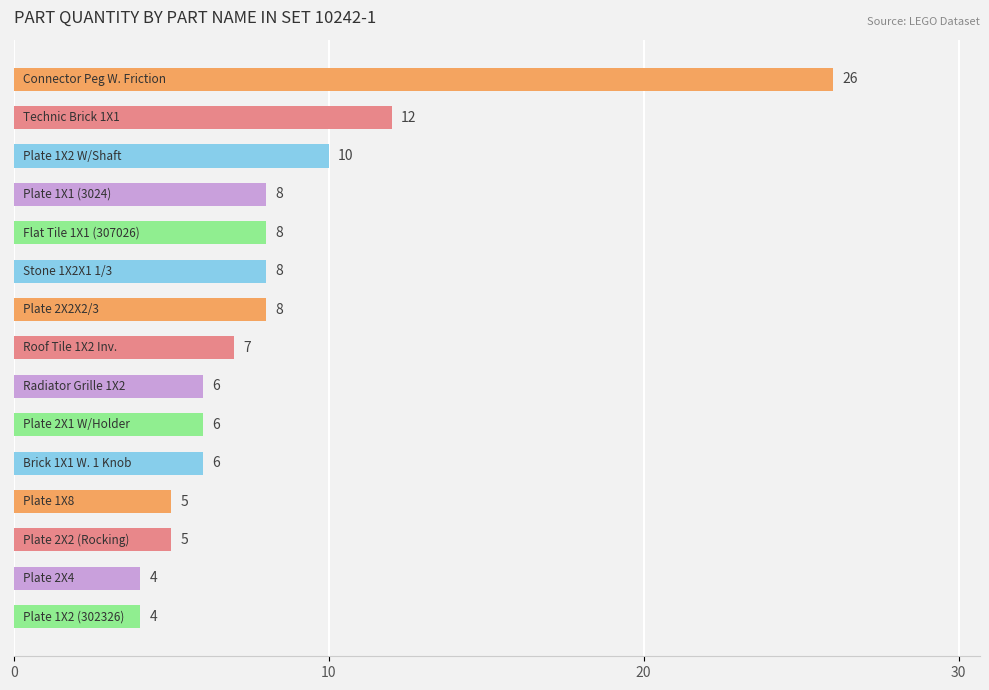

What is the average value?

8